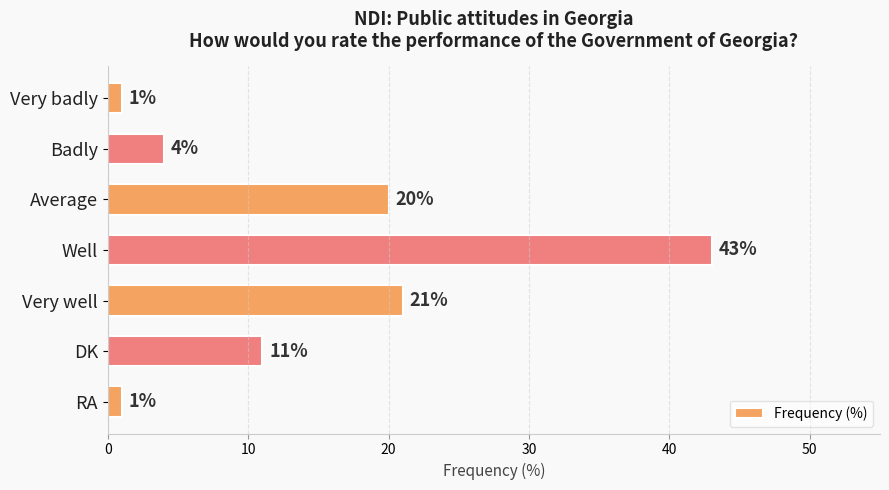

What is the label of the 6th bar from the bottom?

Badly